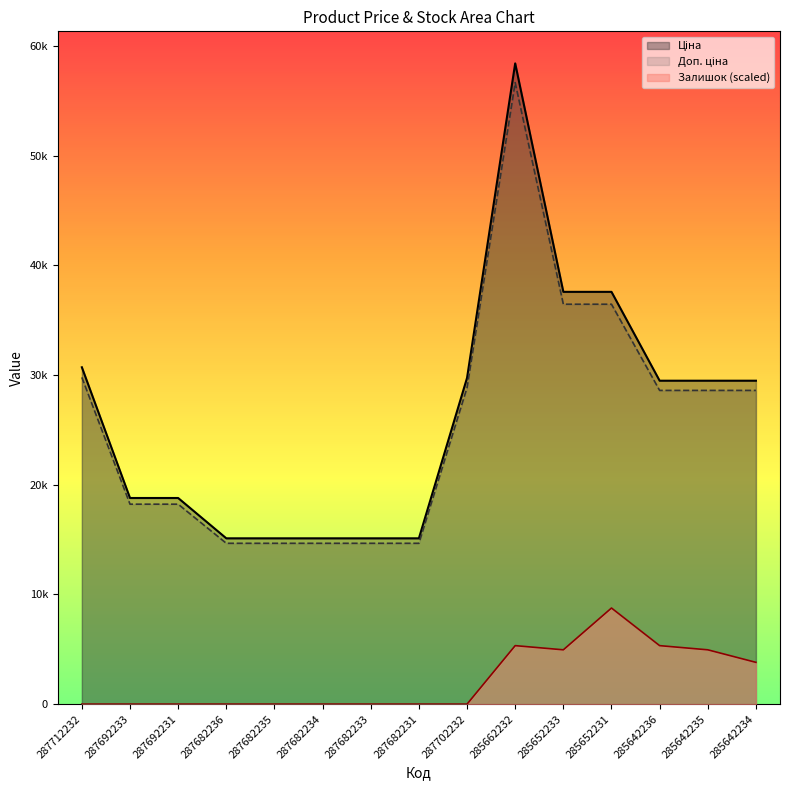

True or false: Доп. ціна and Ціна intersect in this chart.

False